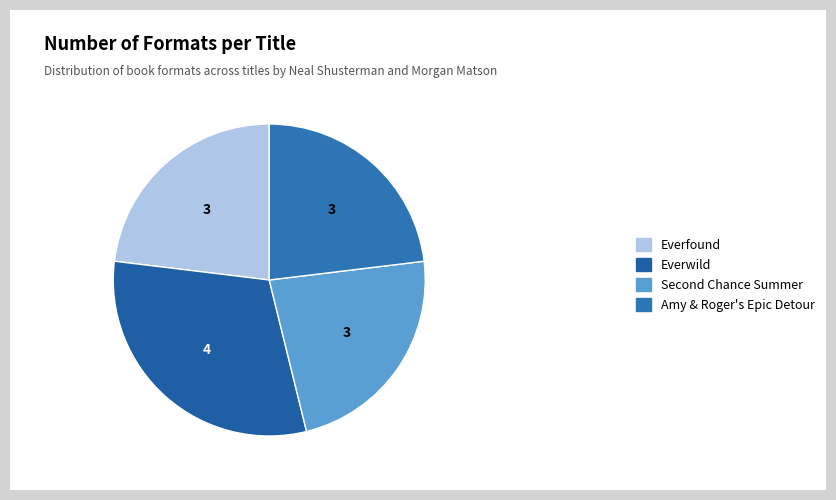

Do Everfound and Everwild together represent more than half of the pie?

Yes